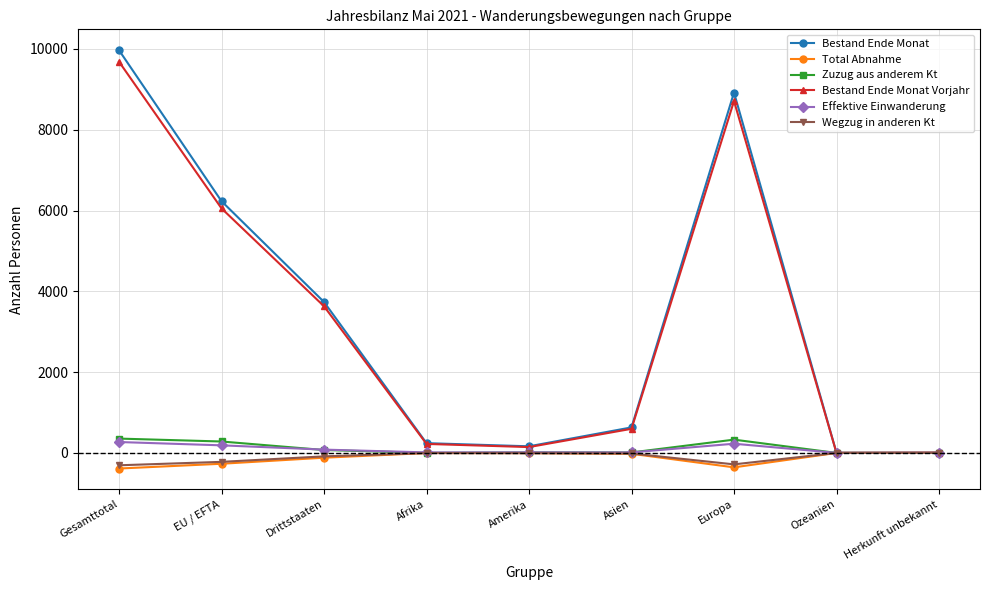

What is the sum of the Effektive Einwanderung values at Drittstaaten and Amerika?

97